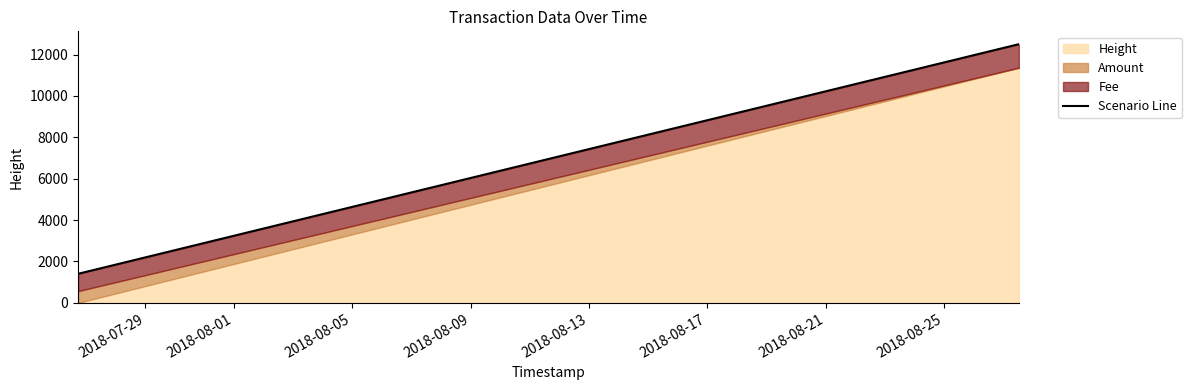

What is the minimum value shown in the chart?

1403.5